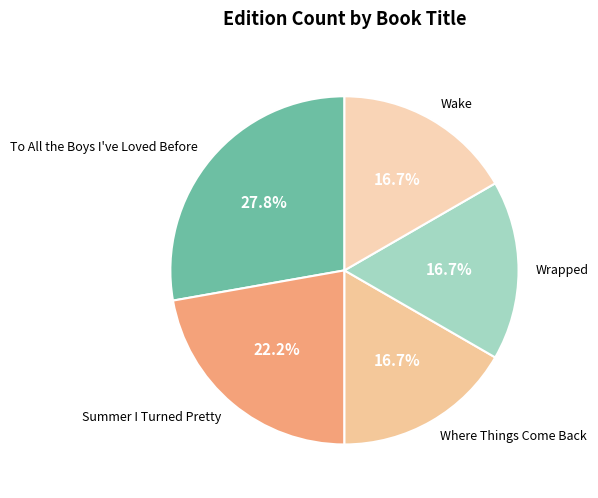

Between Wake and To All the Boys I've Loved Before, which is larger?

To All the Boys I've Loved Before